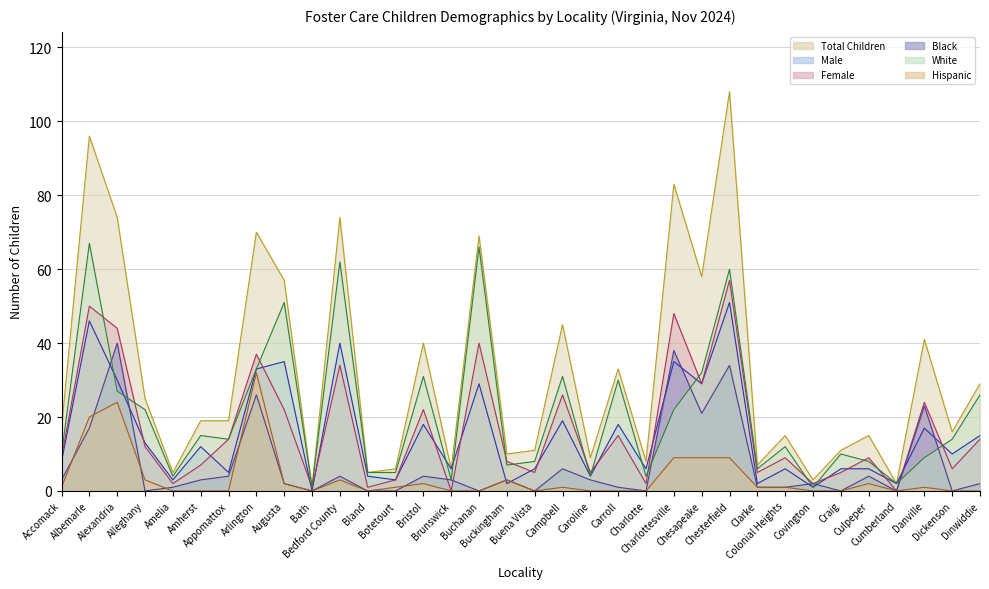

Count the number of categories in the chart.

34